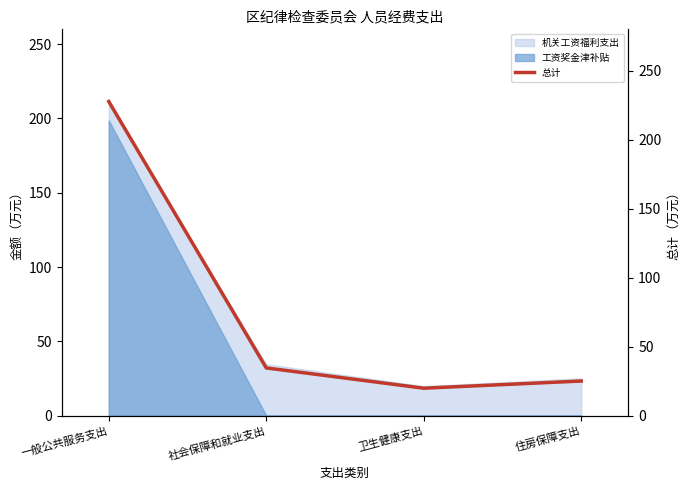

What is the difference between the maximum and minimum values?

207.8